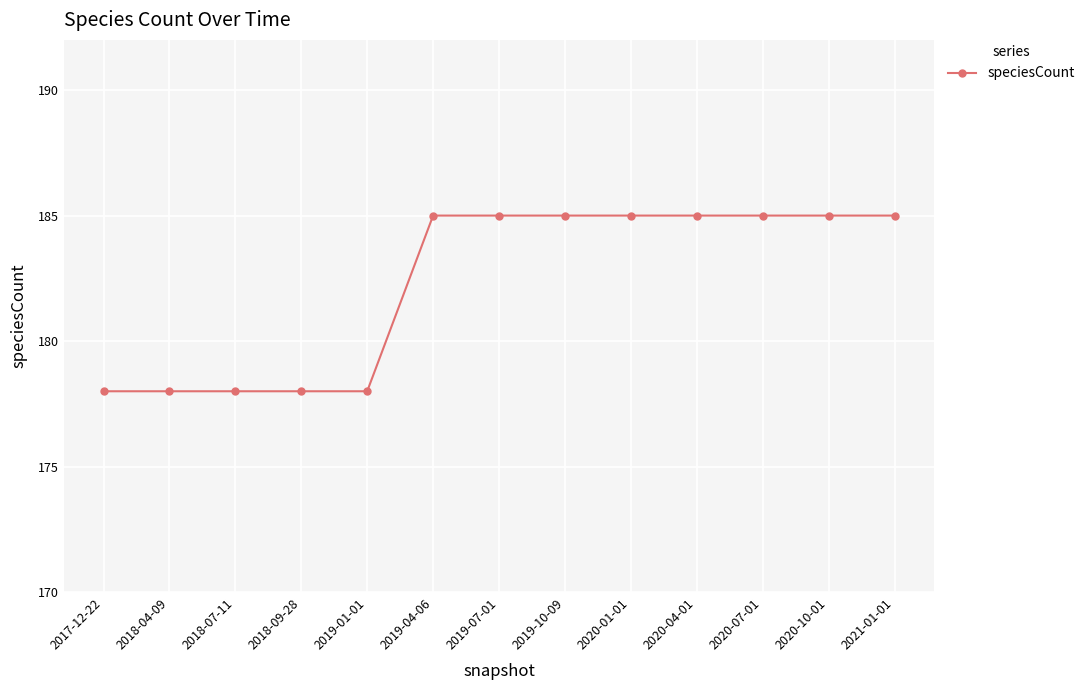

What is the smallest value displayed?

178